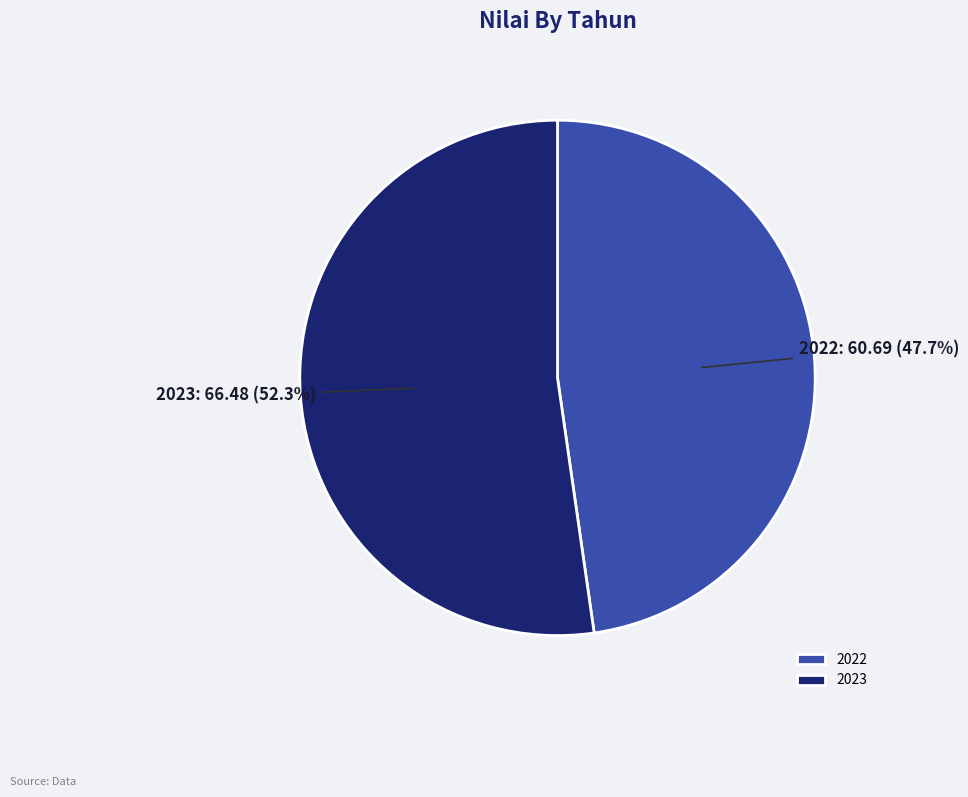

Count the number of slices in the pie.

2